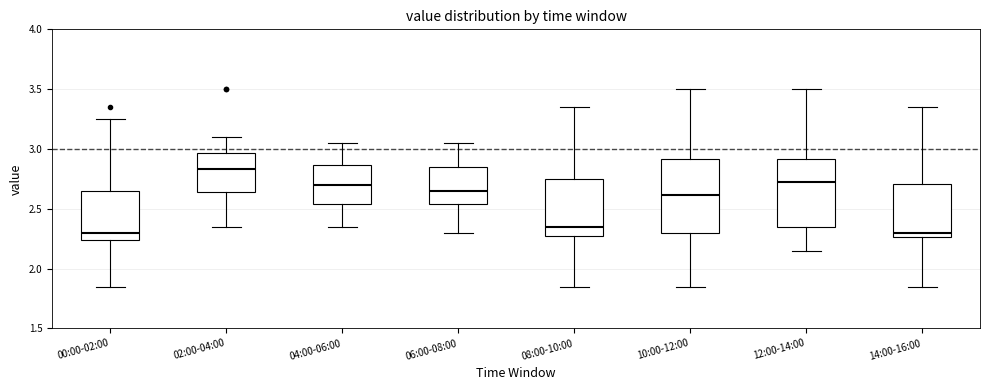

Reading left to right, read every box against the y-axis: the position of its median line, the range the box covers, and the ends of its whiskers. The values are not printed on the chart, so give them approximately, as read against the axis.

00:00-02:00: median 2.30, box 2.25 to 2.65, whiskers 1.85 to 3.25
02:00-04:00: median 2.85, box 2.65 to 2.95, whiskers 2.35 to 3.10
04:00-06:00: median 2.70, box 2.55 to 2.85, whiskers 2.35 to 3.05
06:00-08:00: median 2.65, box 2.55 to 2.85, whiskers 2.30 to 3.05
08:00-10:00: median 2.35, box 2.25 to 2.75, whiskers 1.85 to 3.35
10:00-12:00: median 2.60, box 2.30 to 2.90, whiskers 1.85 to 3.50
12:00-14:00: median 2.70, box 2.35 to 2.90, whiskers 2.15 to 3.50
14:00-16:00: median 2.30, box 2.25 to 2.70, whiskers 1.85 to 3.35